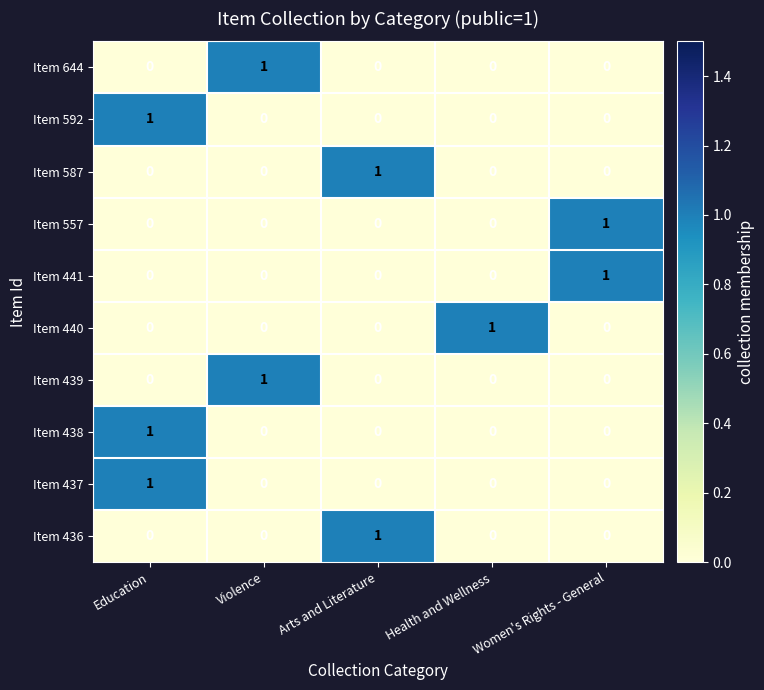

At which label does Item 587 reach its peak?

Arts and Literature